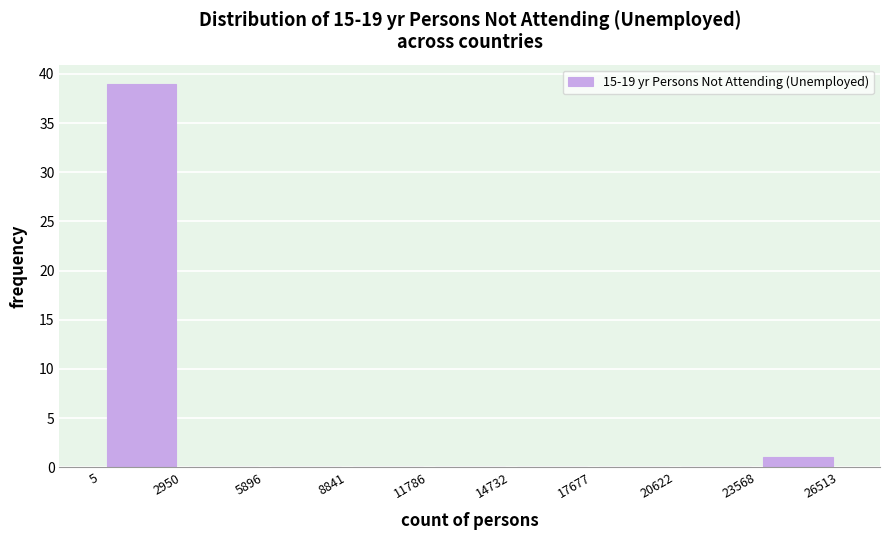

Reading left to right, transcribe this chart: for each bar, give the range it covers on the x-axis and its height. The values are not printed on the chart, so give them approximately, as read against the axis.

5 to 2950: 39
2950 to 5896: 0
5896 to 8841: 0
8841 to 11786: 0
11786 to 14732: 0
14732 to 17677: 0
17677 to 20622: 0
20622 to 23568: 0
23568 to 26513: 1